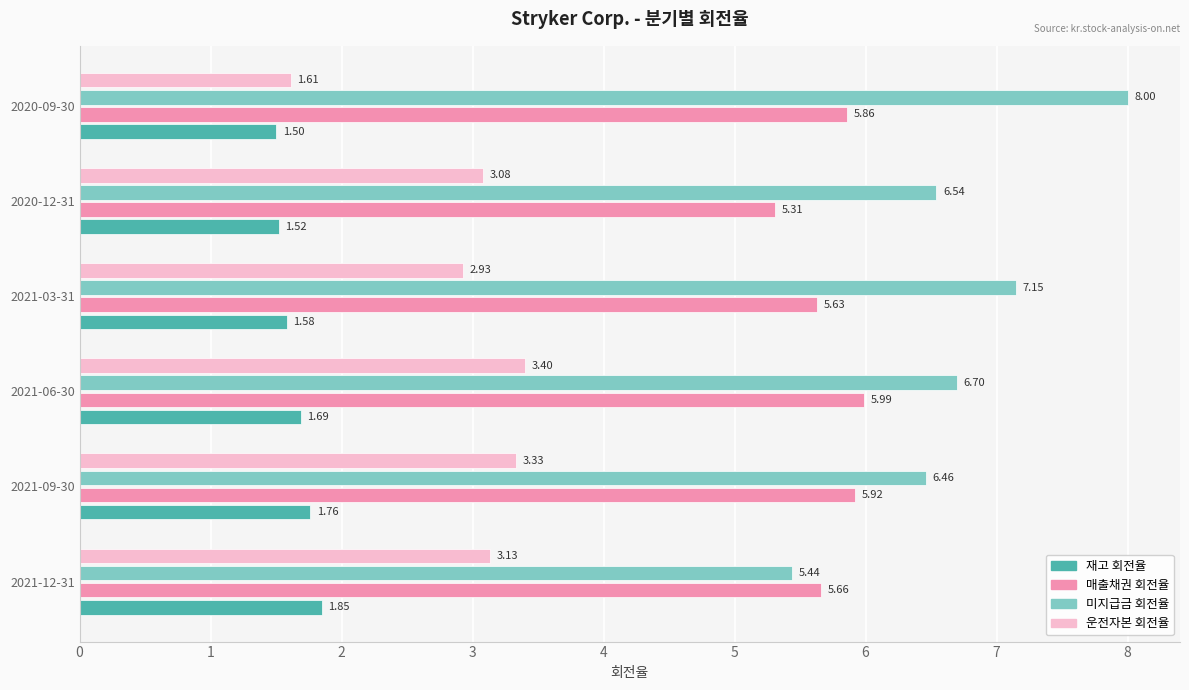

List the series in order of their overall mean, lowest first.

재고 회전율, 운전자본 회전율, 매출채권 회전율, 미지급금 회전율